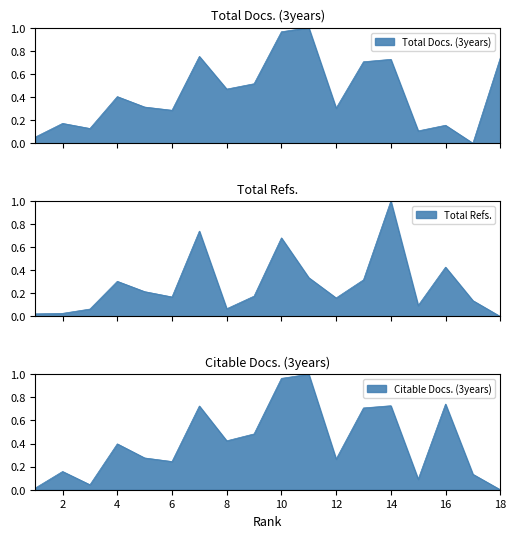

True or false: Total Refs. and Citable Docs. (3years) intersect in this chart.

True